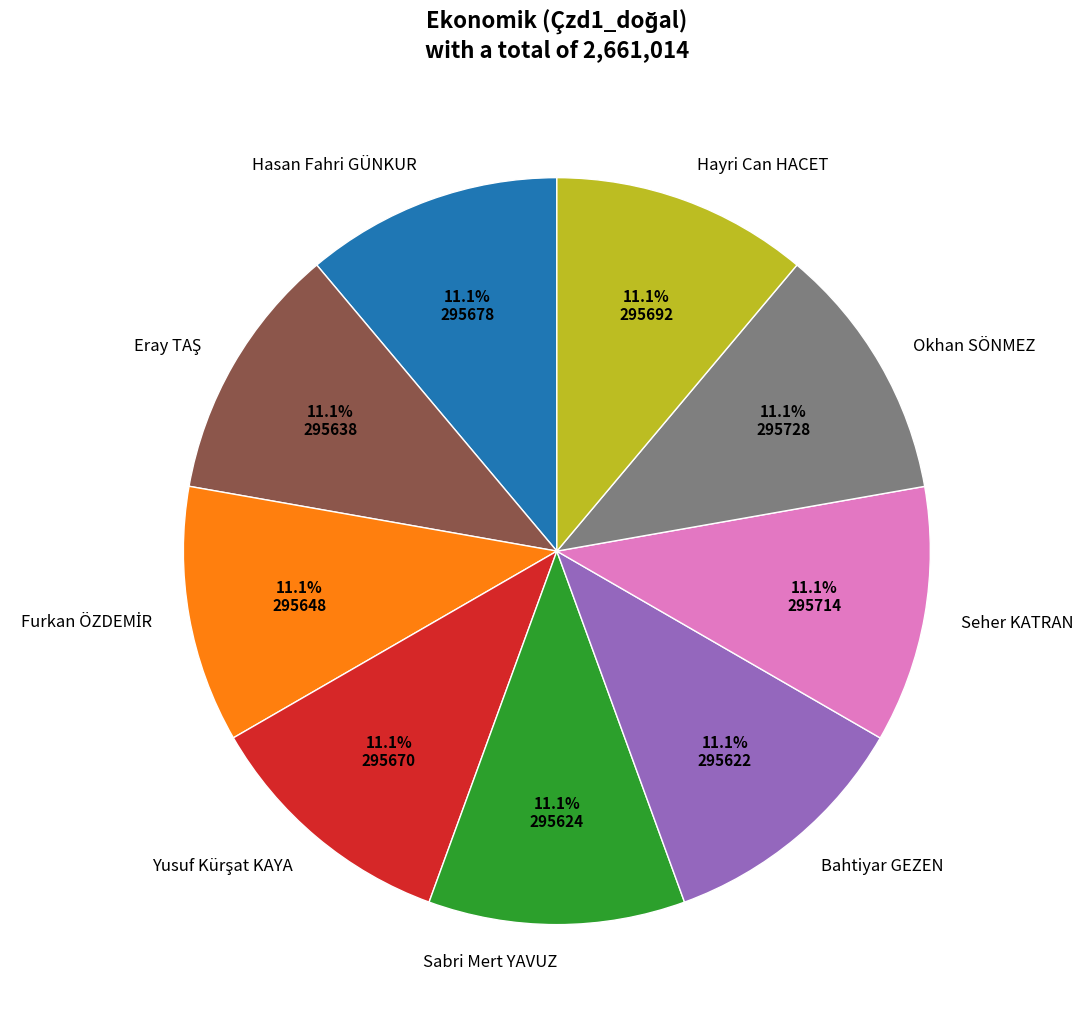

Is there a majority slice in this chart?

No